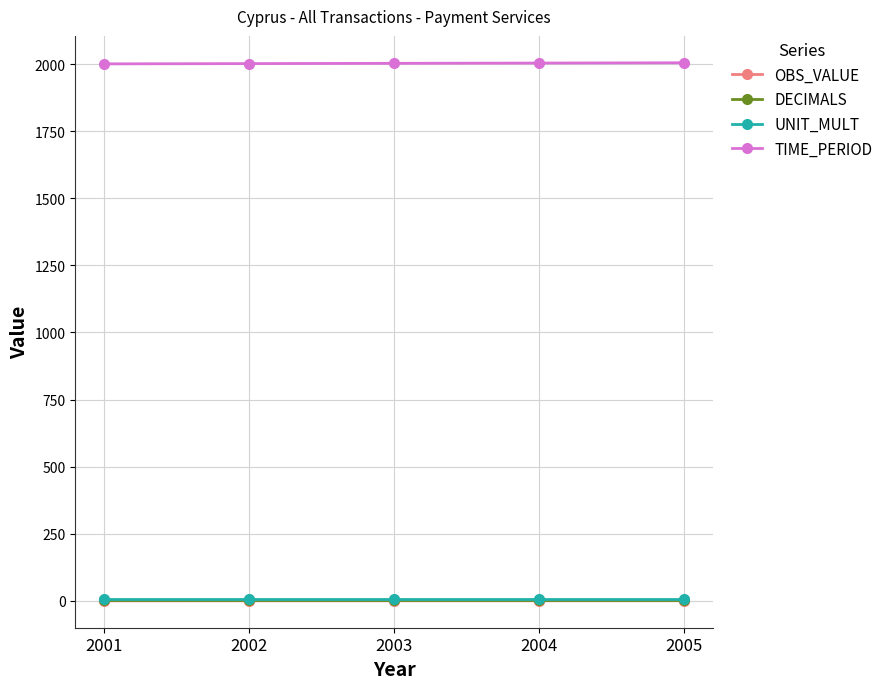

What is the spread (max minus min) of values at 2002?

2001.9